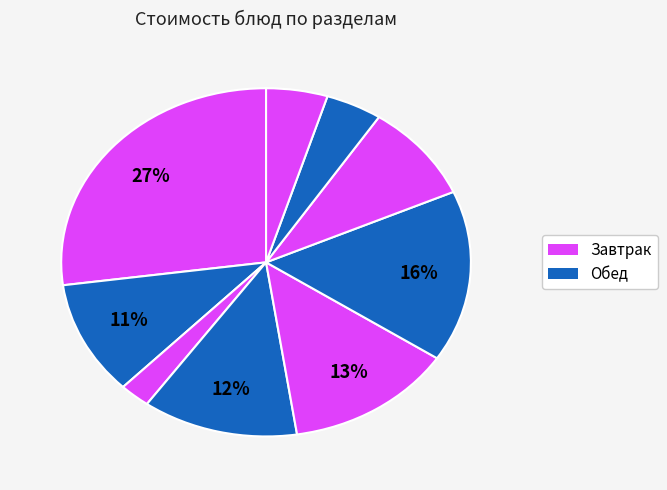

How many slices are in this pie chart?

9